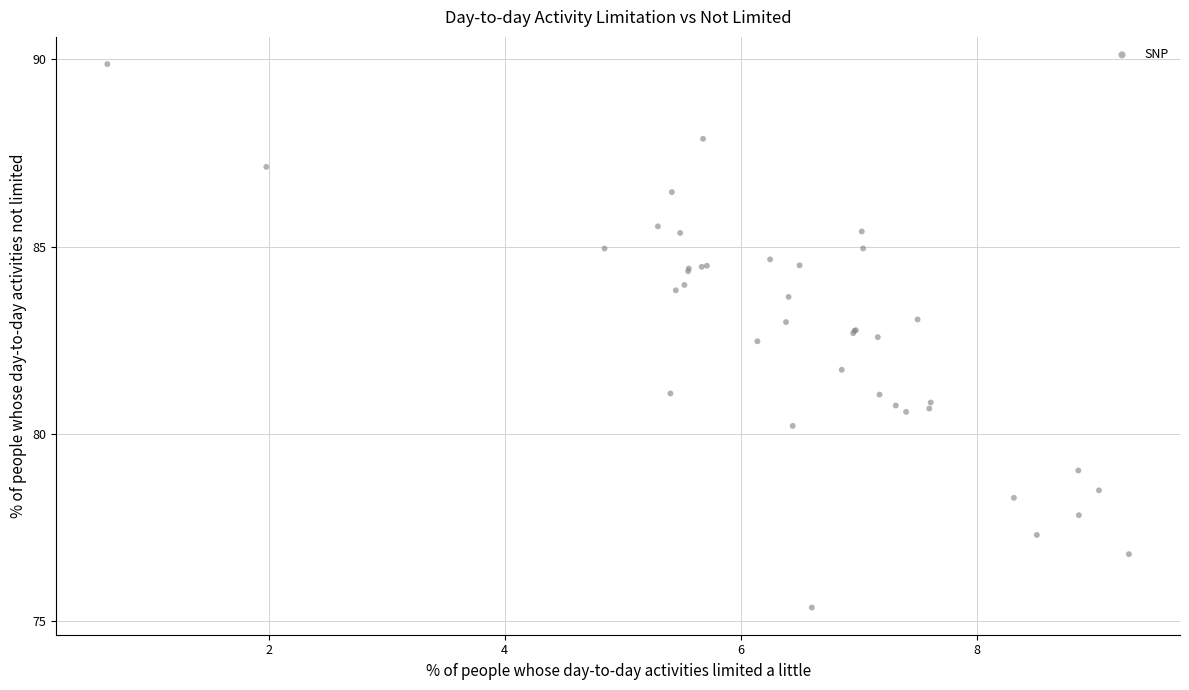

What Y value in the scatter plot is closest to 82?

81.7